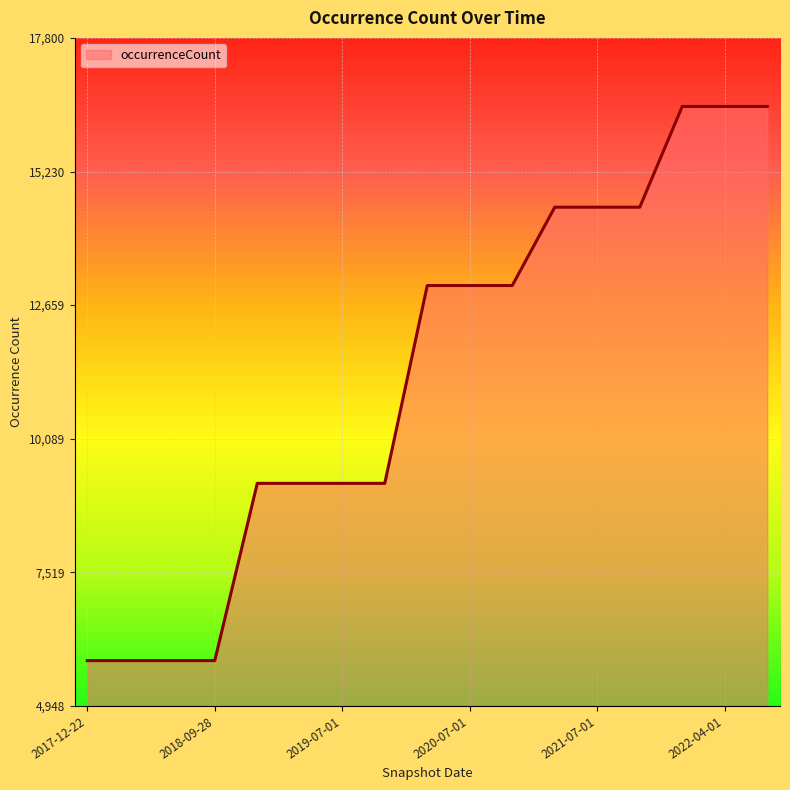

What is the greatest value displayed?

16482